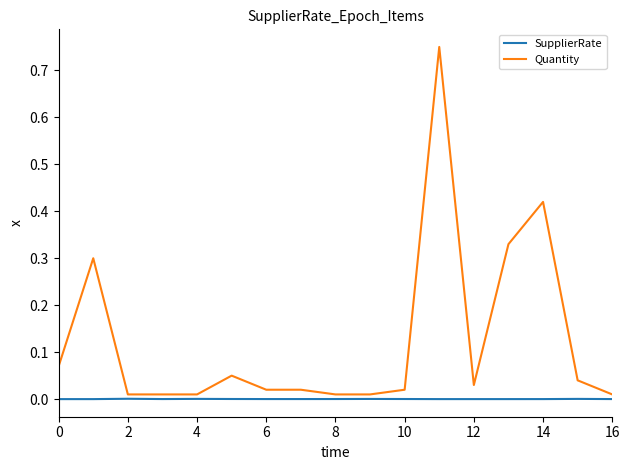

List the series in order of their peak value, highest first.

Quantity, SupplierRate